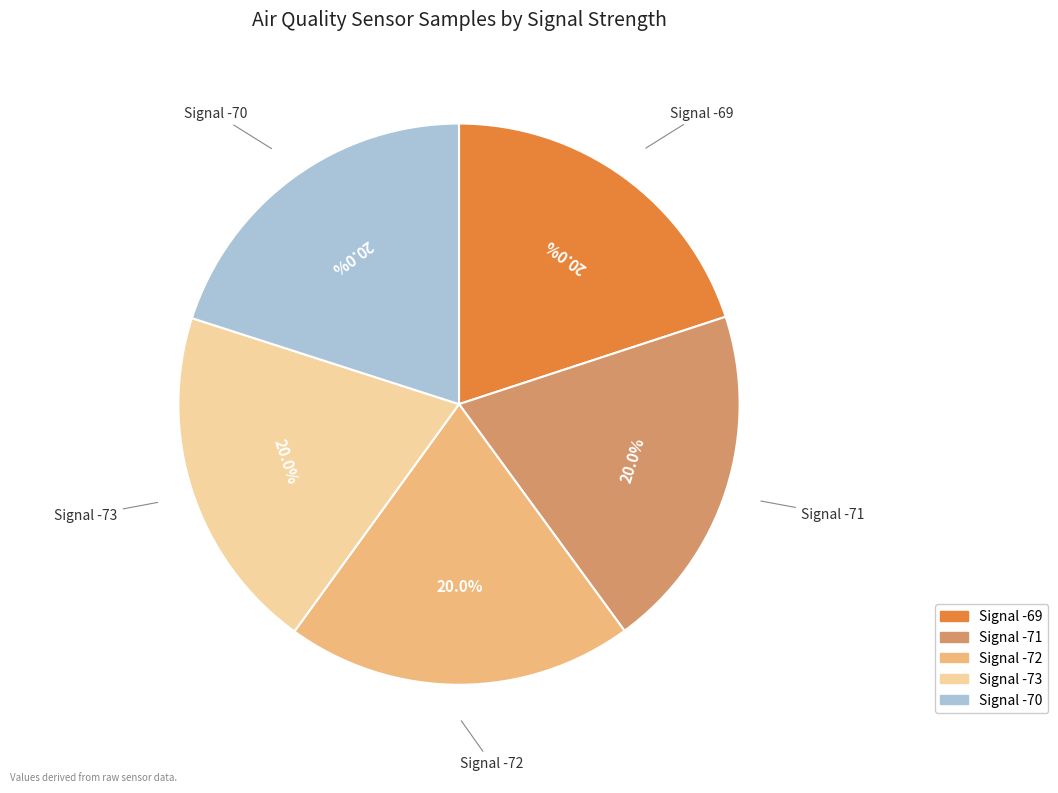

How many segments does this pie chart have?

5